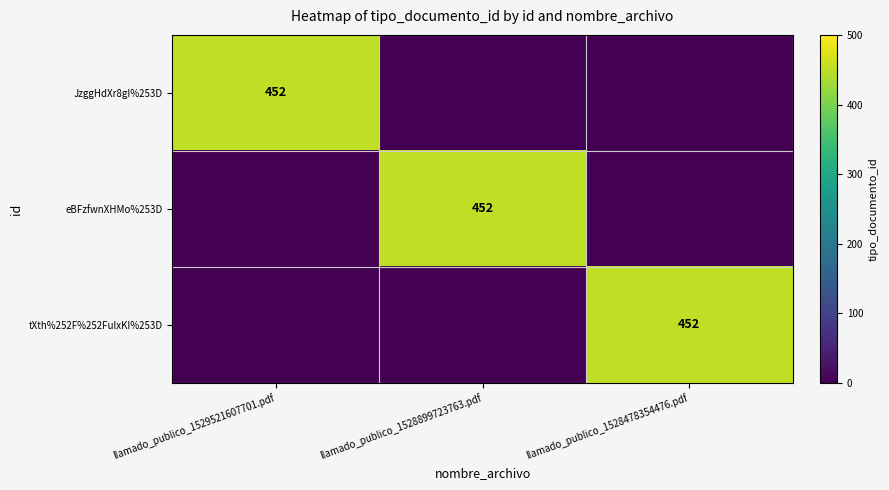

The JzggHdXr8gI%253D series shows 452 at llamado_publico_1529521607701.pdf. True or false?

True